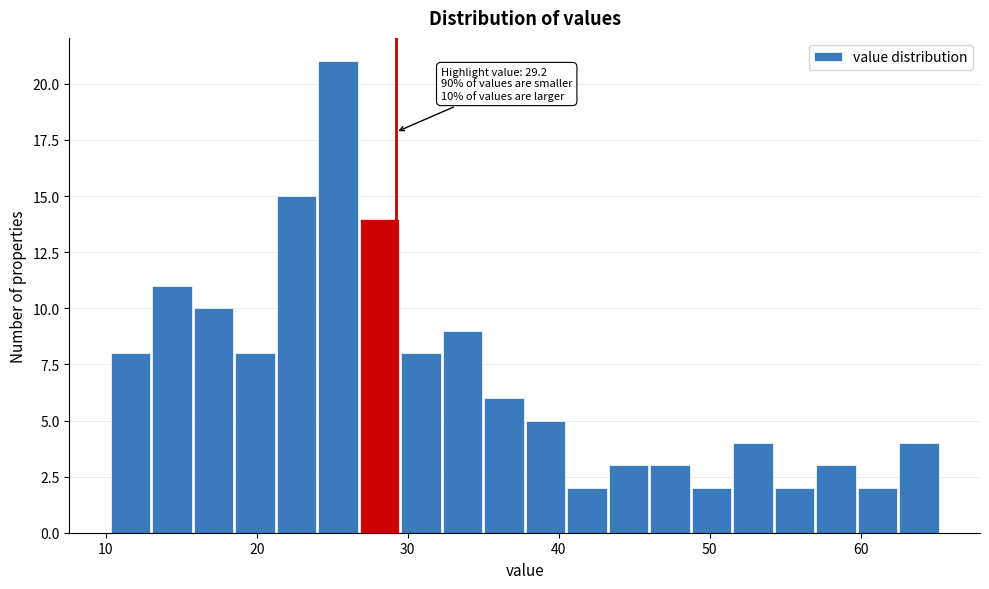

Around what value on the x-axis is the tallest bar? Give the approximate position of its centre, as read against the axis.

25